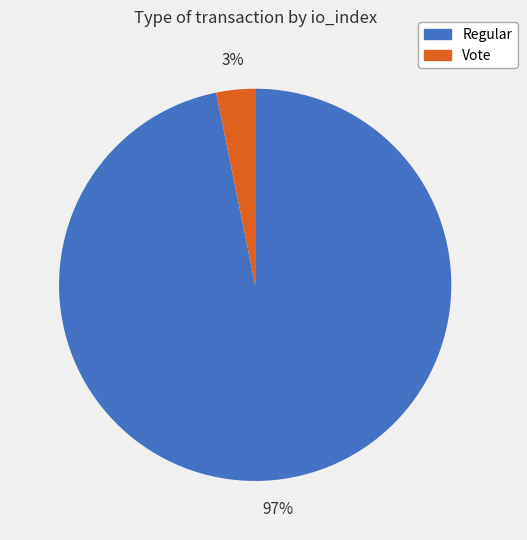

Which slice represents more than half of the pie?

Regular